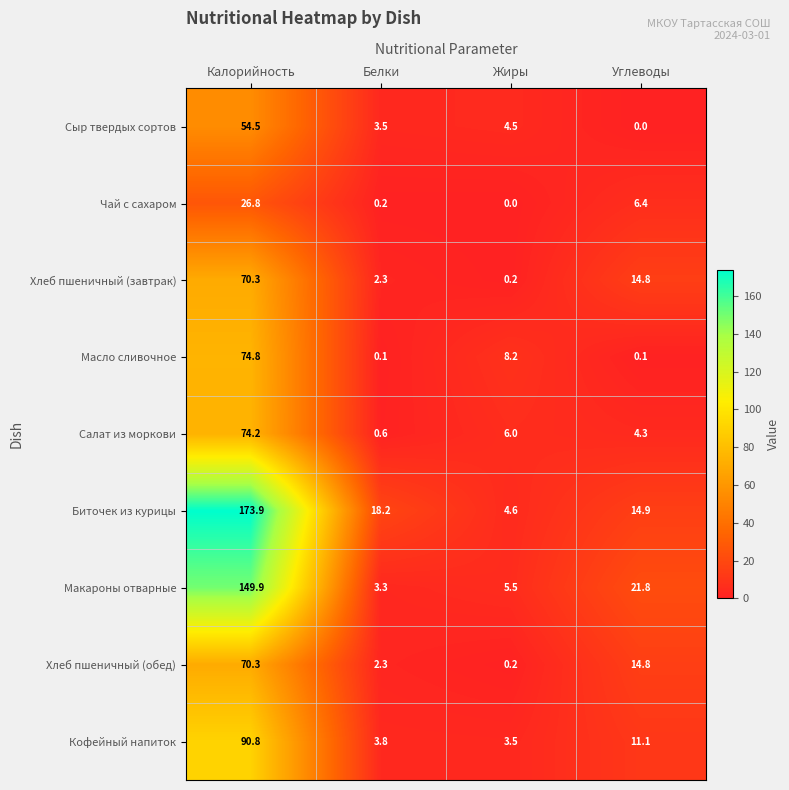

What is the difference between the highest and lowest values at Белки?

18.1